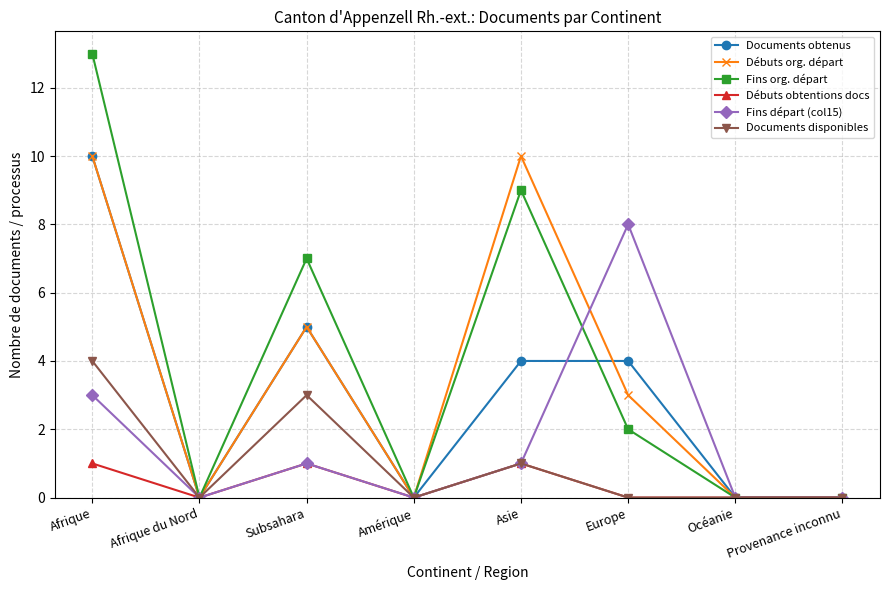

Which series has the widest spread of values?

Fins org. départ